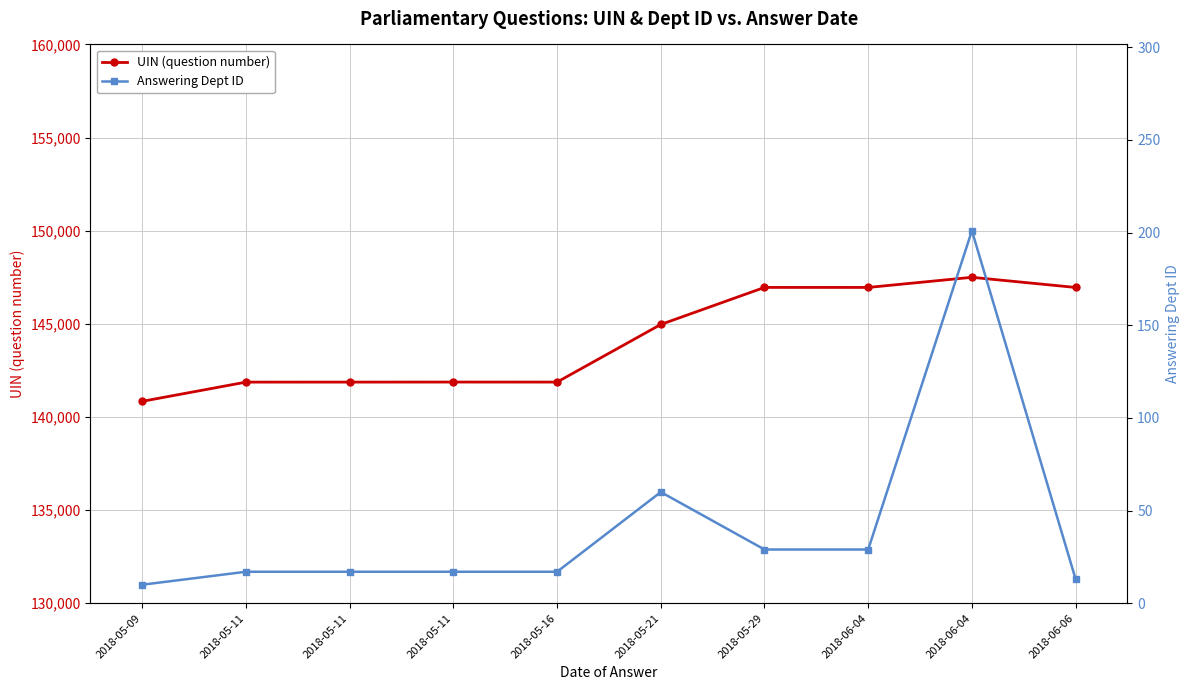

Reading right to left, list all the values displayed in this chart.

UIN (question number): 146954	147499	146955	146956	144967	141874	141875	141873	141872	140841
Answering Dept ID: 13	201	29	29	60	17	17	17	17	10